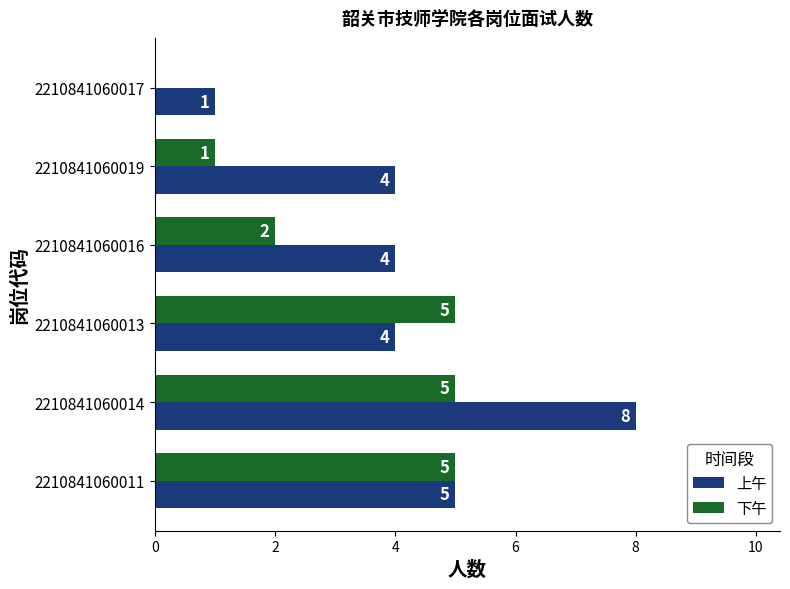

Which category has the highest value in the 上午 series?

2210841060014